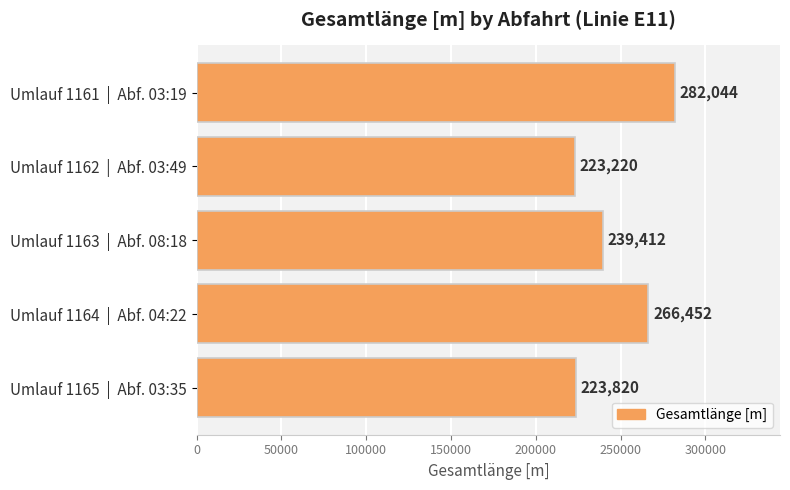

What is the label of the 5th bar from the top?

Umlauf 1165  |  Abf. 03:35